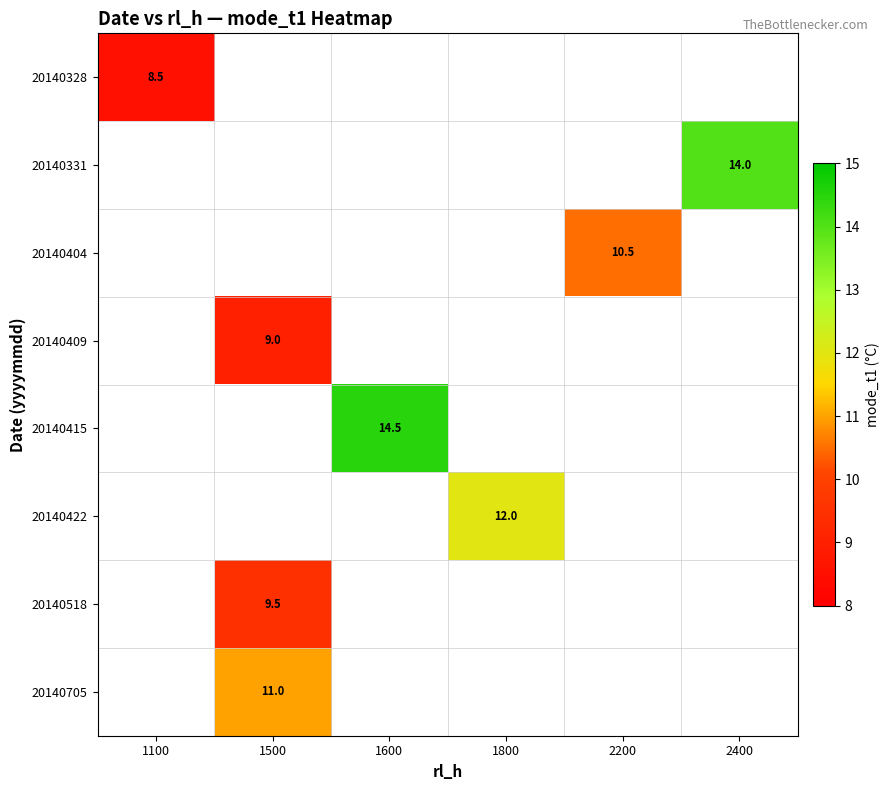

The value of 20140415 at 1600 is 14.5. True or false?

True